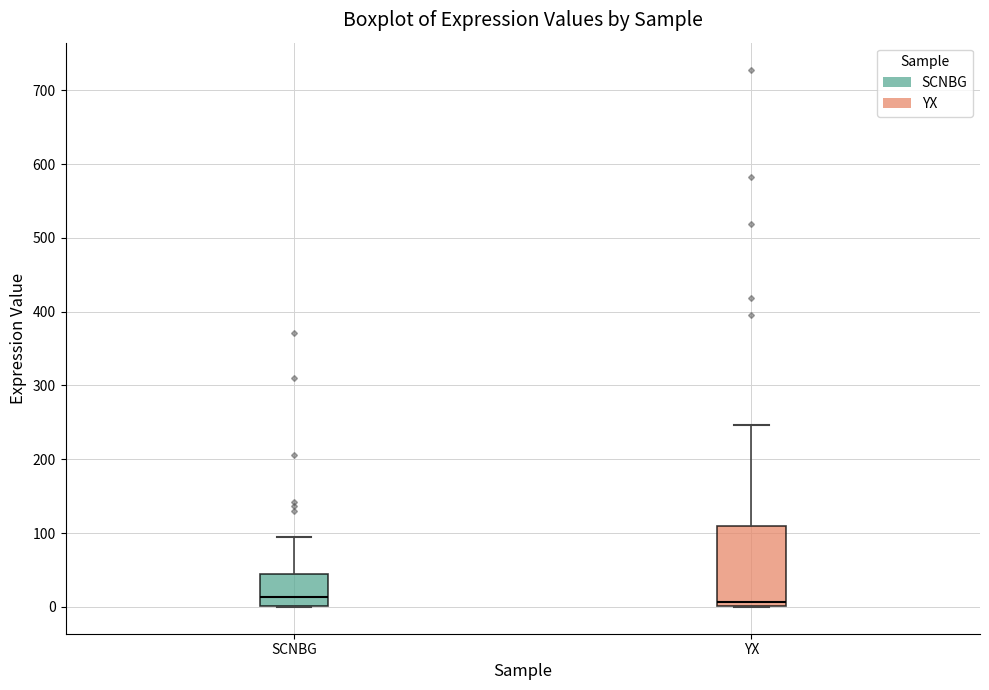

Comparing the boxes themselves (not the whiskers), which one is the tallest?

YX